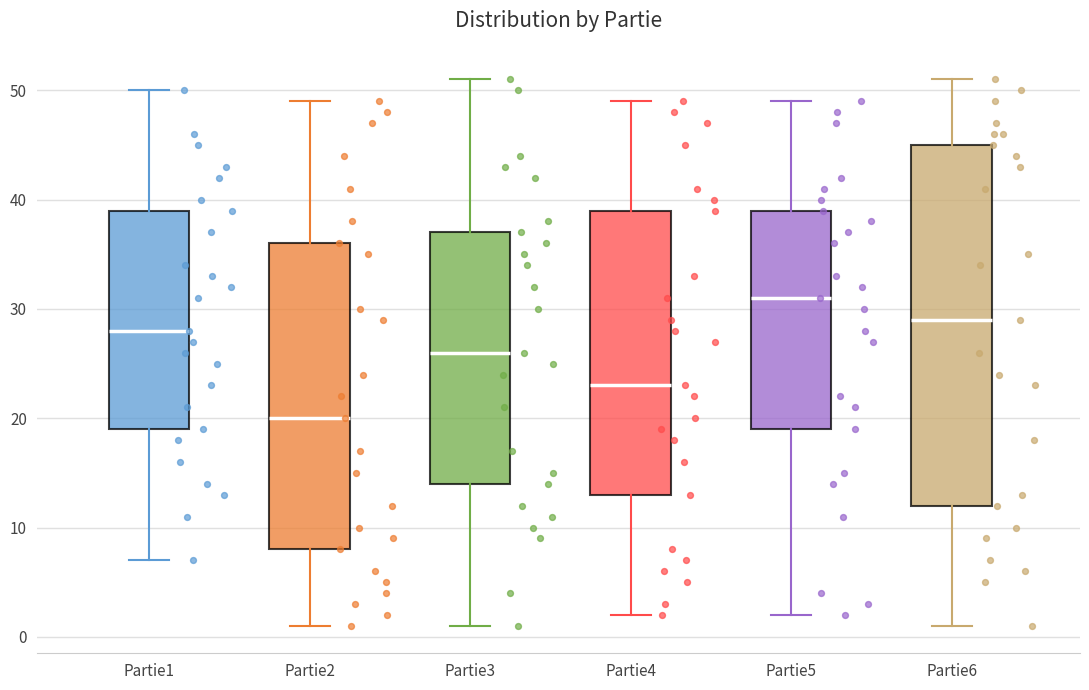

Comparing the boxes themselves (not the whiskers), which one is the tallest?

Partie6